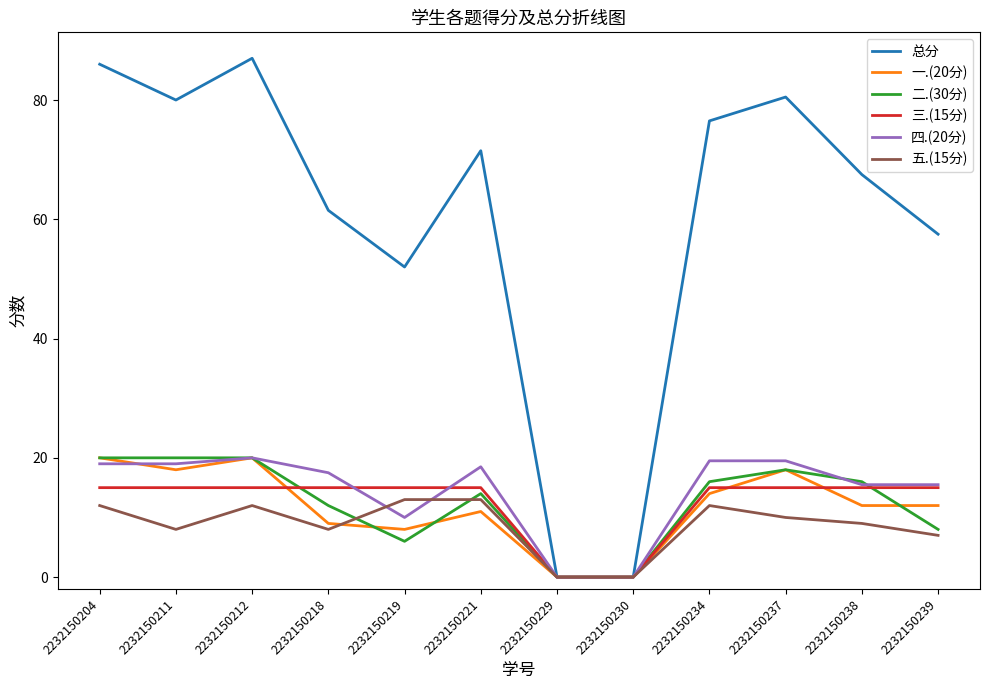

What is the difference between the highest and lowest values at 2232150218?

53.5